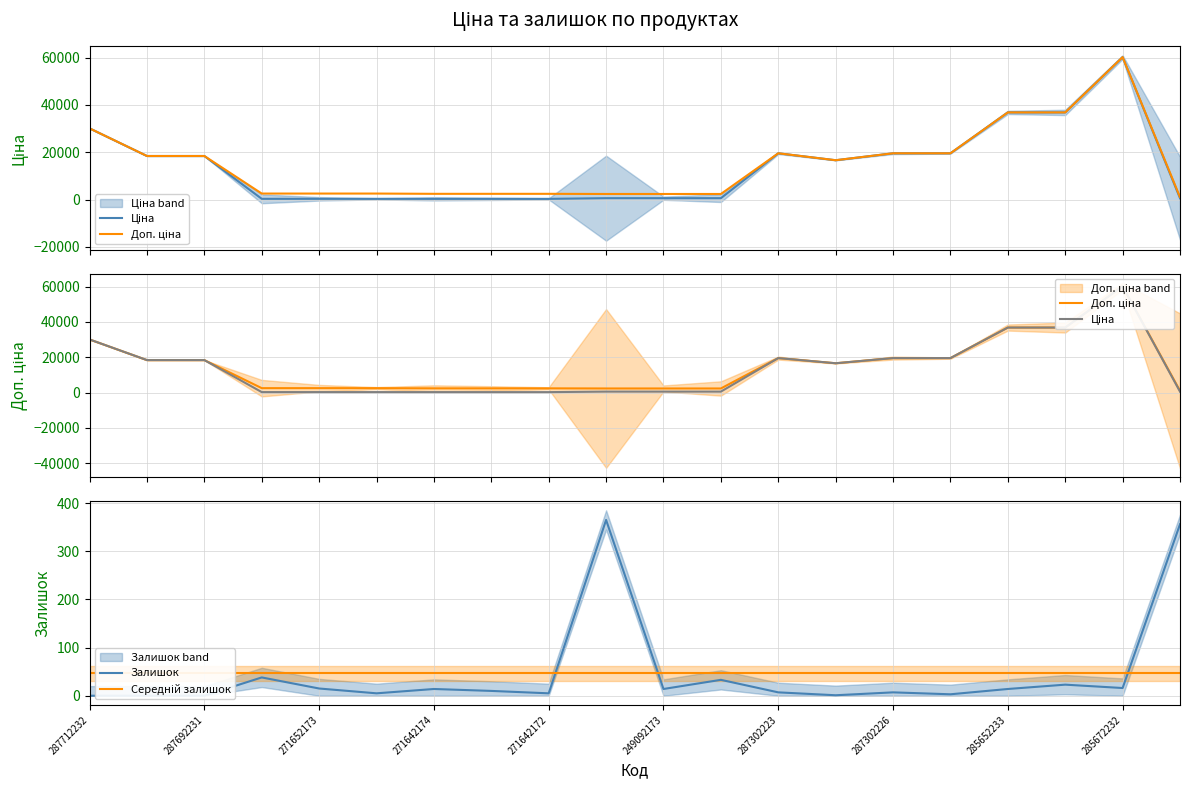

What is the total value across all series at 271652173?

2879.7